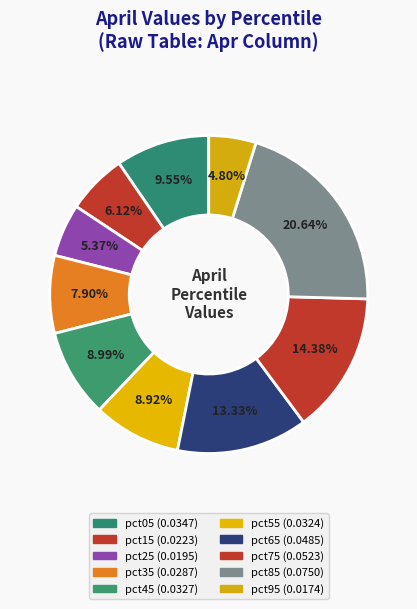

How many segments does this pie chart have?

10